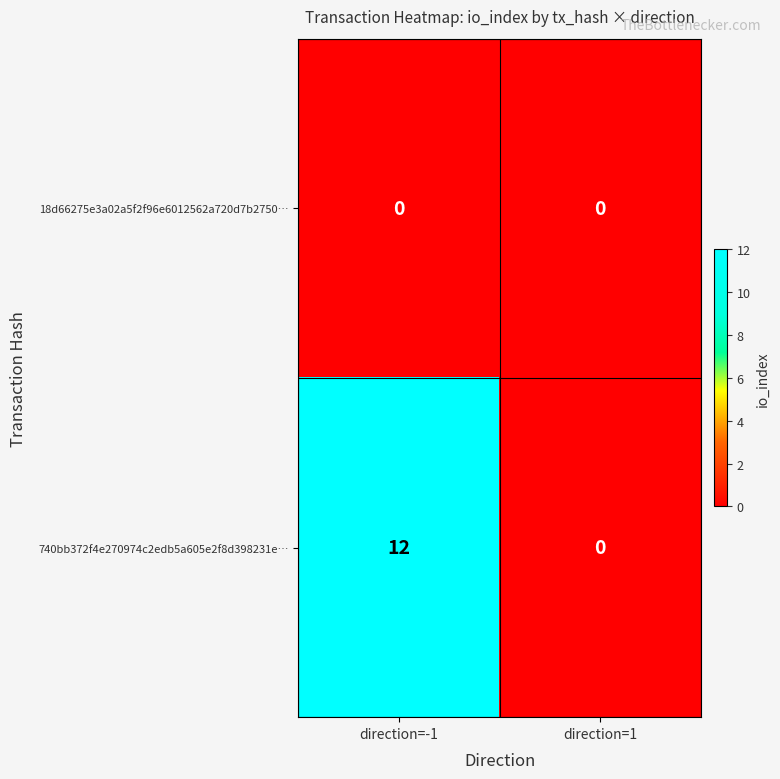

The 740bb372f4e270974c2edb5a605e2f8d398231e… series shows 0 at direction=1. True or false?

True